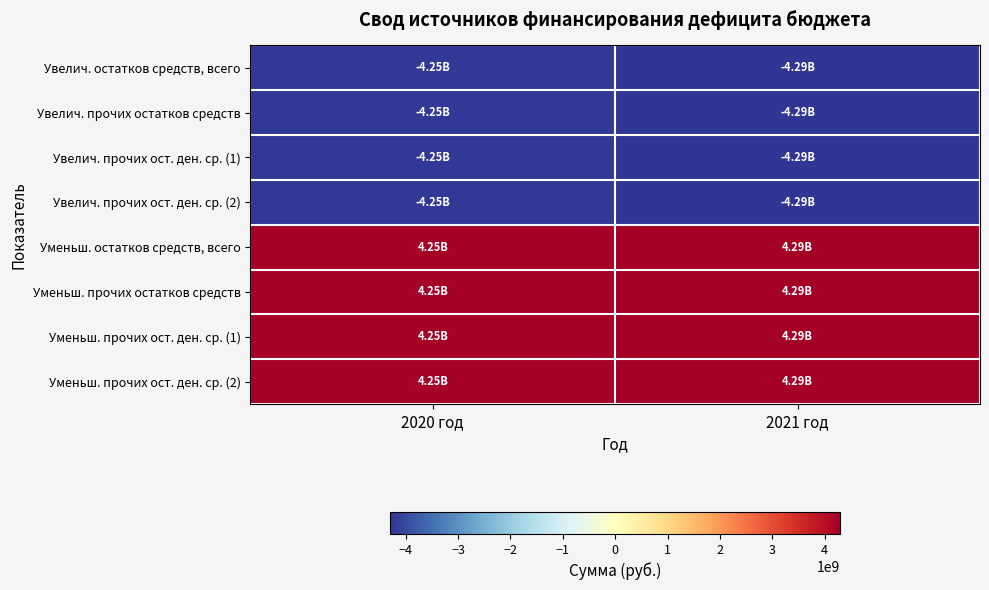

Reading left to right, transcribe all the data shown in this chart.

Увелич. остатков средств, всего: 2020 год=-4254500934.0	2021 год=-4290903467.4
Увелич. прочих остатков средств: 2020 год=-4254500934.0	2021 год=-4290903467.4
Увелич. прочих ост. ден. ср. (1): 2020 год=-4254500934.0	2021 год=-4290903467.4
Увелич. прочих ост. ден. ср. (2): 2020 год=-4254500934.0	2021 год=-4290903467.4
Уменьш. остатков средств, всего: 2020 год=4254500934.0	2021 год=4290903467.4
Уменьш. прочих остатков средств: 2020 год=4254500934.0	2021 год=4290903467.4
Уменьш. прочих ост. ден. ср. (1): 2020 год=4254500934.0	2021 год=4290903467.4
Уменьш. прочих ост. ден. ср. (2): 2020 год=4254500934.0	2021 год=4290903467.4